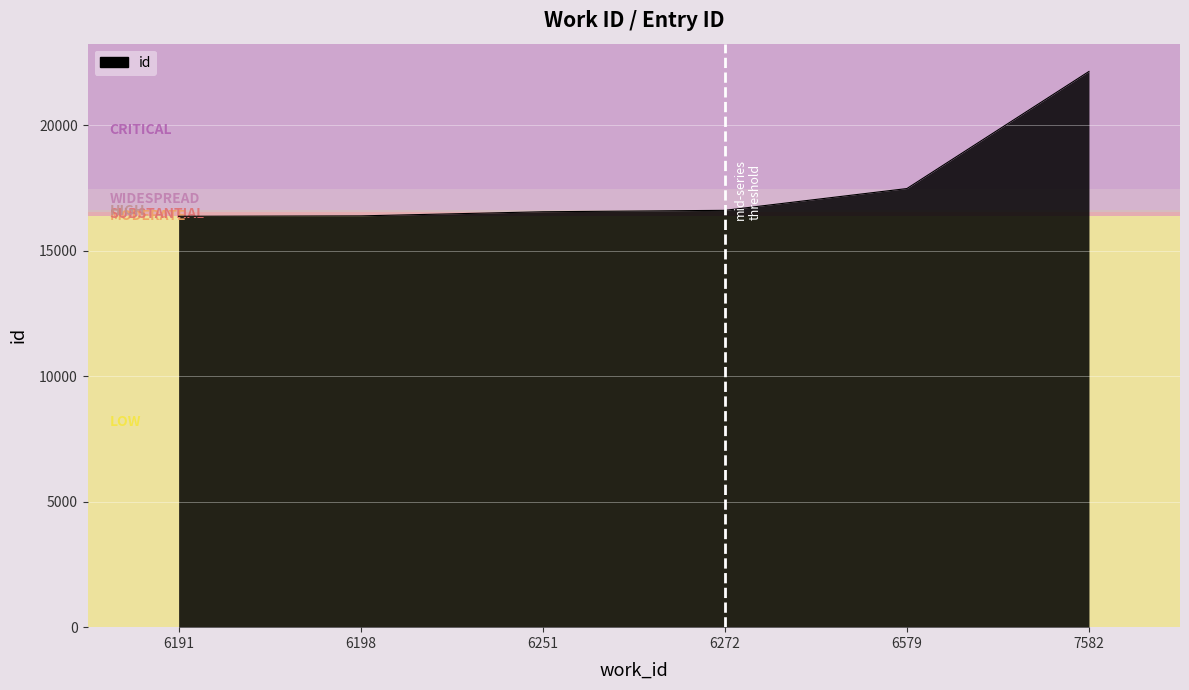

True or false: there are more than 1 points higher than both neighbors.

False